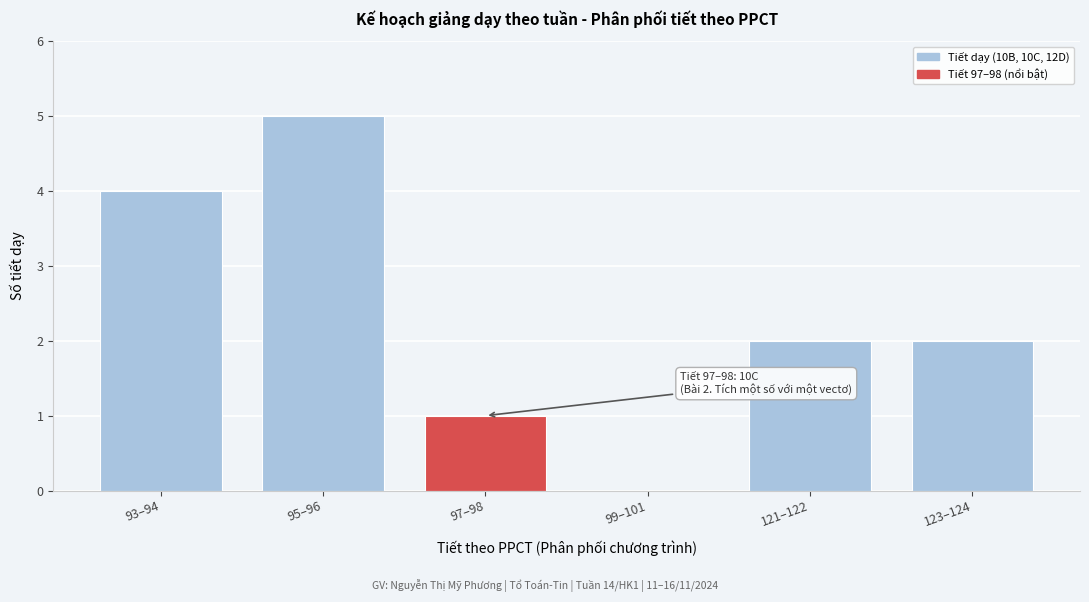

Is it true that the value at 99–101 is -3?

False